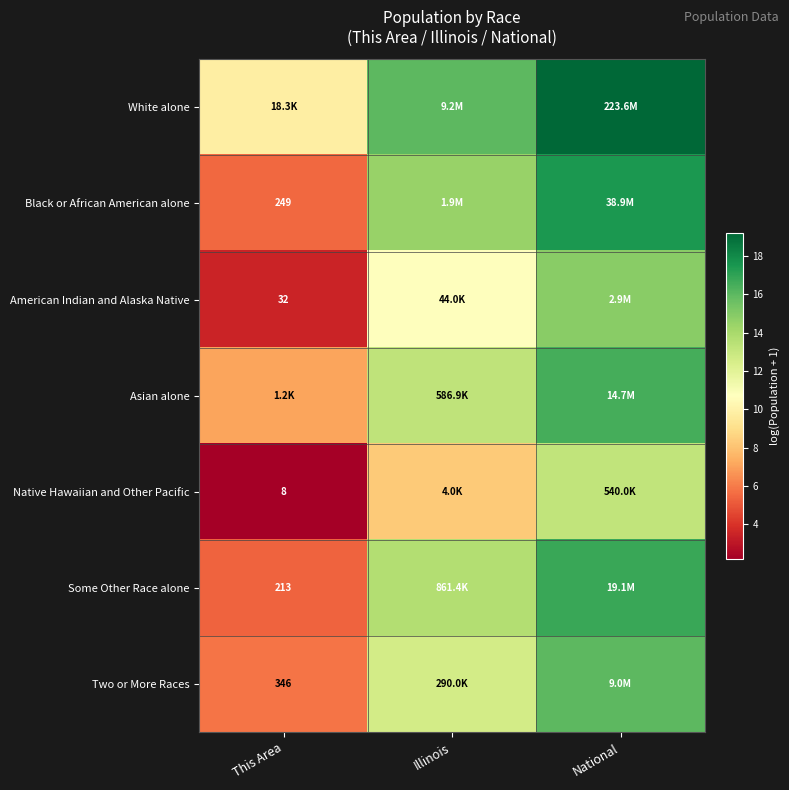

Which series has the largest range (max minus min)?

Black or African American alone